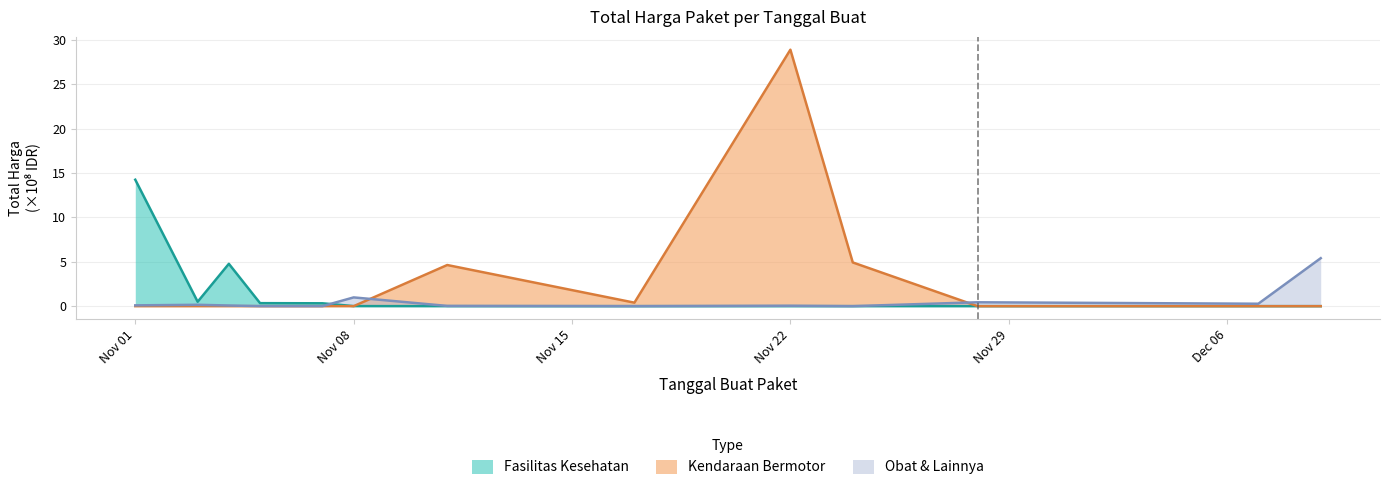

List the series in order of their peak value, lowest first.

Obat & Lainnya, Fasilitas Kesehatan, Kendaraan Bermotor